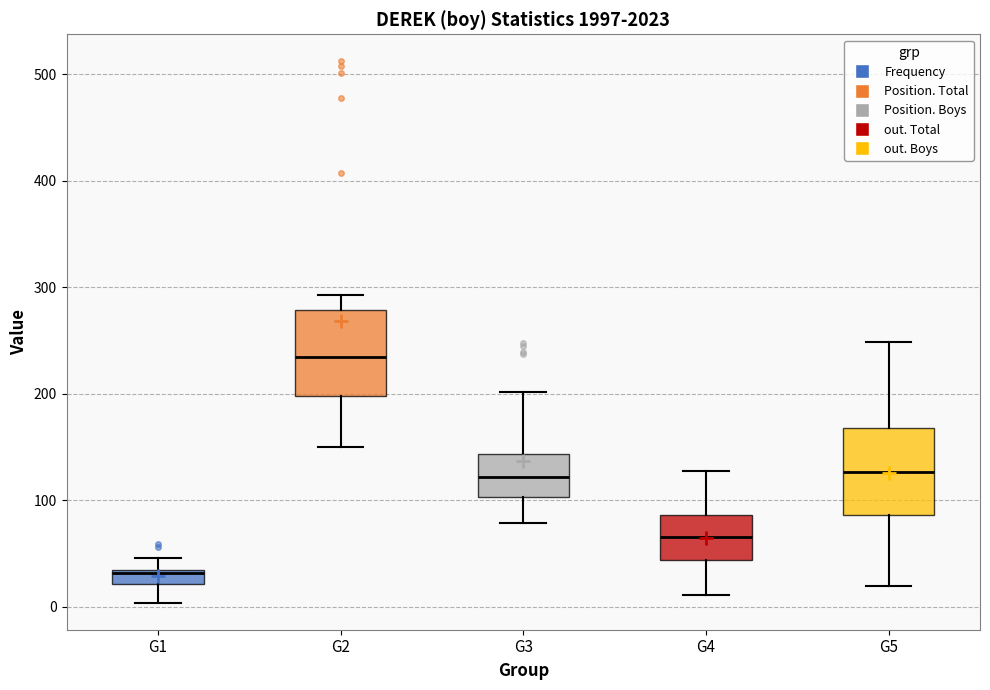

Where does the median line of the box for G4 sit on the y-axis? The values are not printed on the chart, so give them approximately, as read against the axis.

70